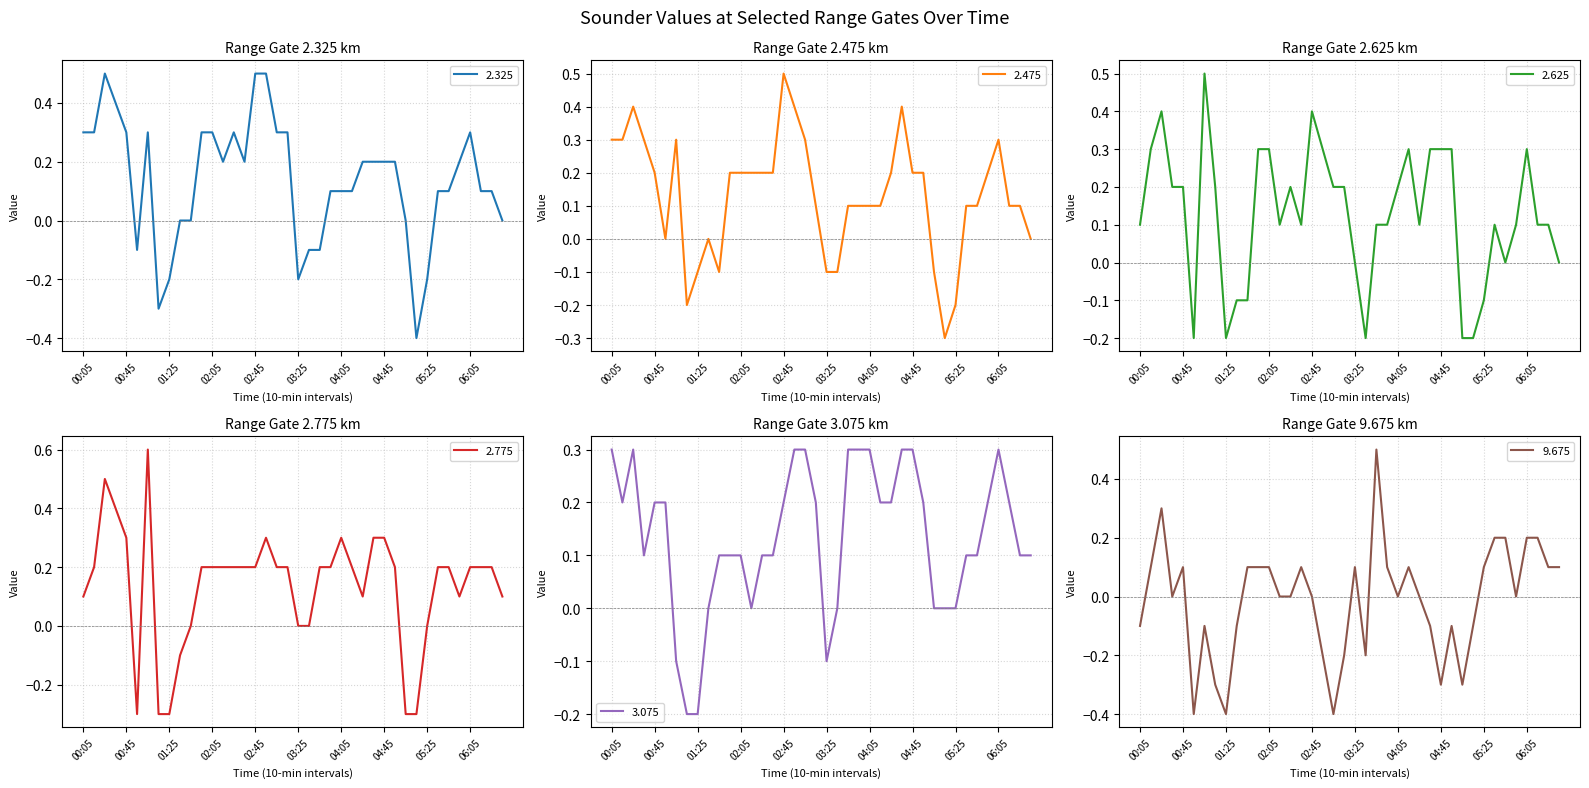

At which category is the sum across all series the highest?

00:25